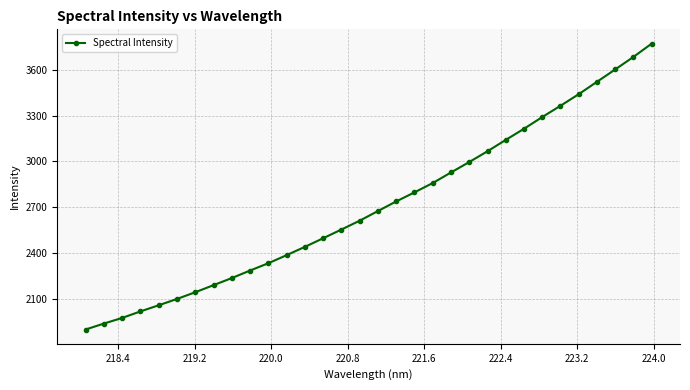

What is the greatest value displayed?

3771.3